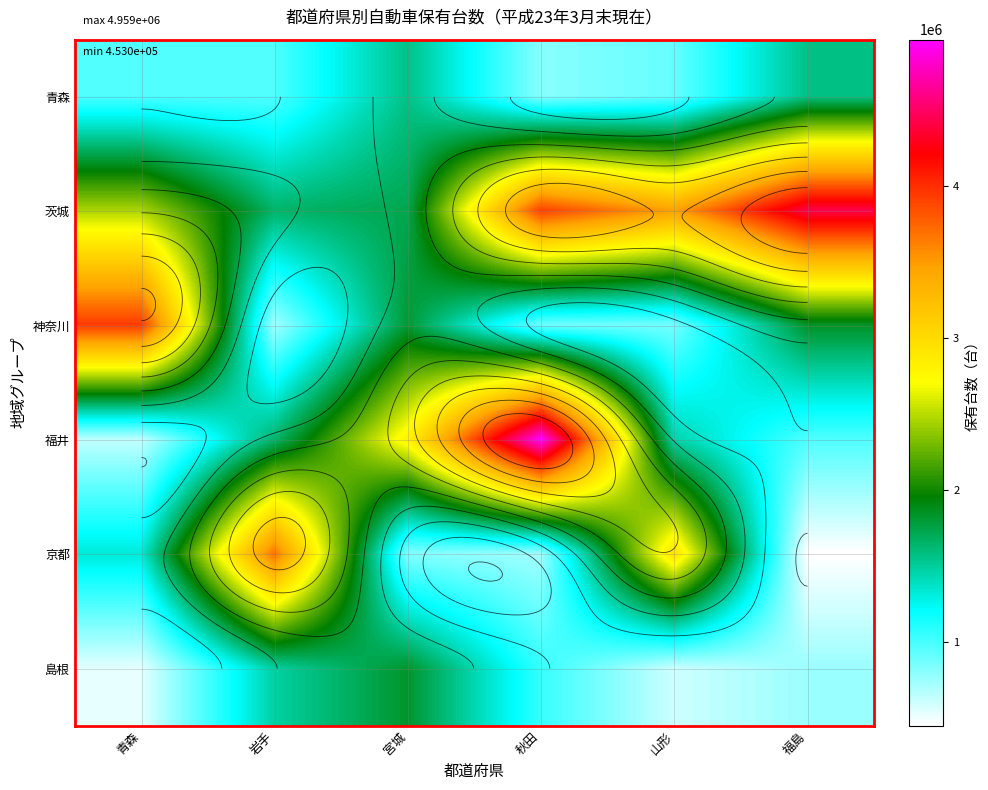

What is the smallest value displayed?

452979